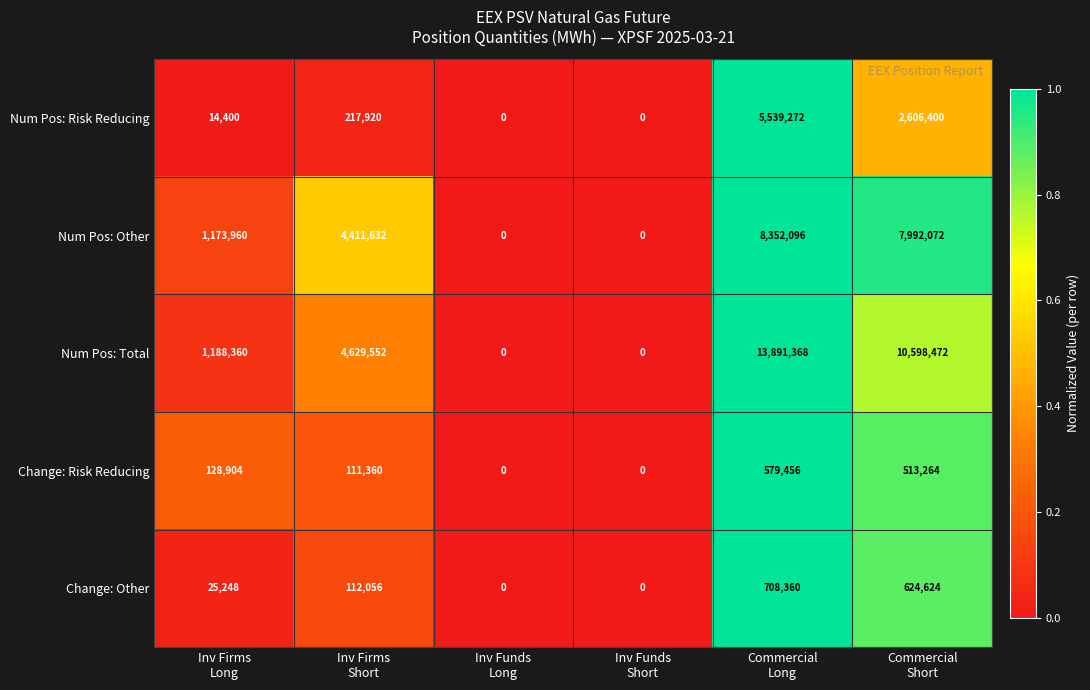

Reading left to right, list all the values displayed in this chart.

Num Pos: Risk Reducing: 14400	217920	0	0	5539272	2606400
Num Pos: Other: 1173960	4411632	0	0	8352096	7992072
Num Pos: Total: 1188360	4629552	0	0	13891368	10598472
Change: Risk Reducing: 128904	111360	0	0	579456	513264
Change: Other: 25248	112056	0	0	708360	624624